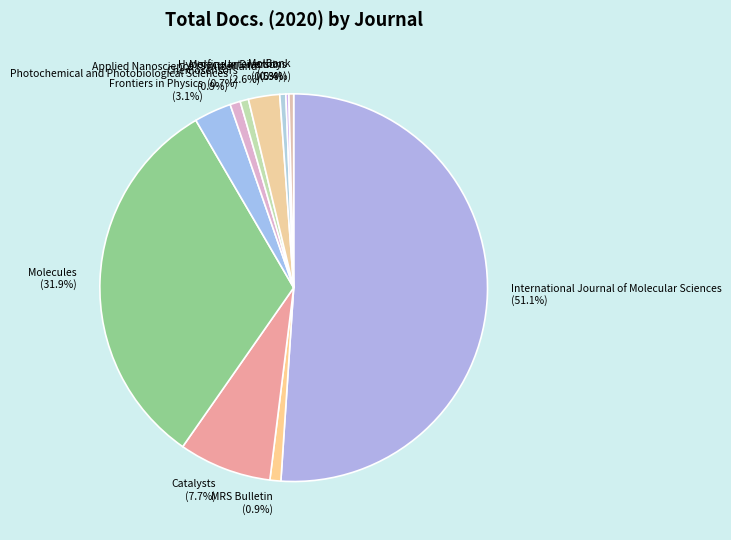

What is the total percentage of Frontiers in Physics and Applied Nanoscience (Switzerland)?

5.7%